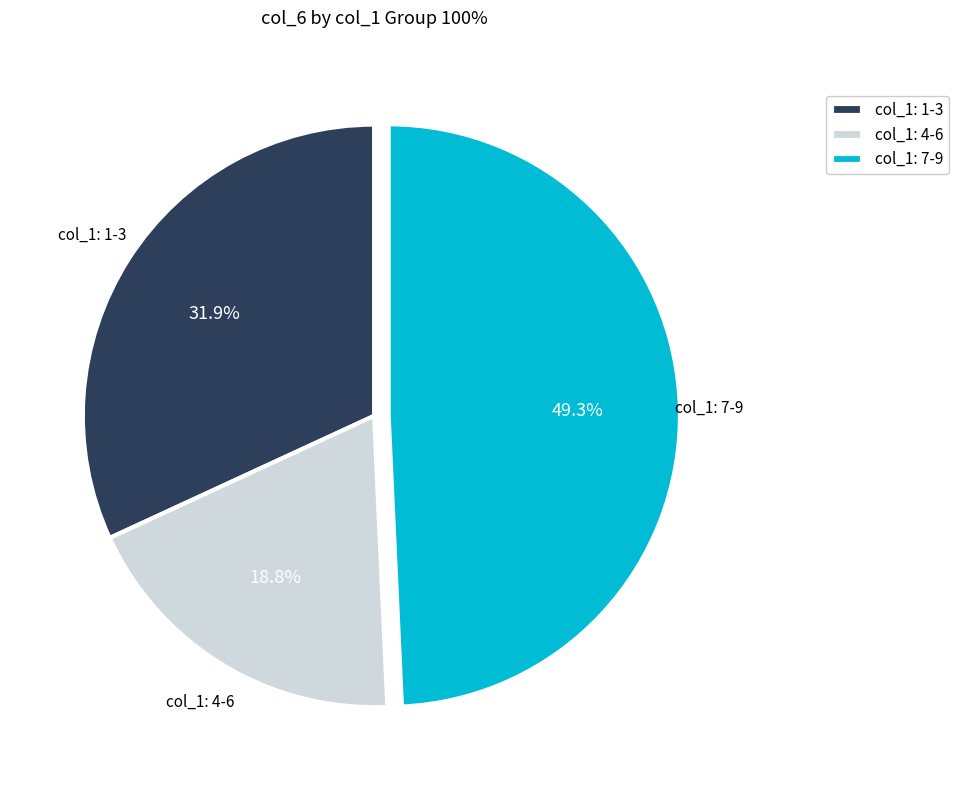

To the nearest percent, what is the average slice percentage?

33%